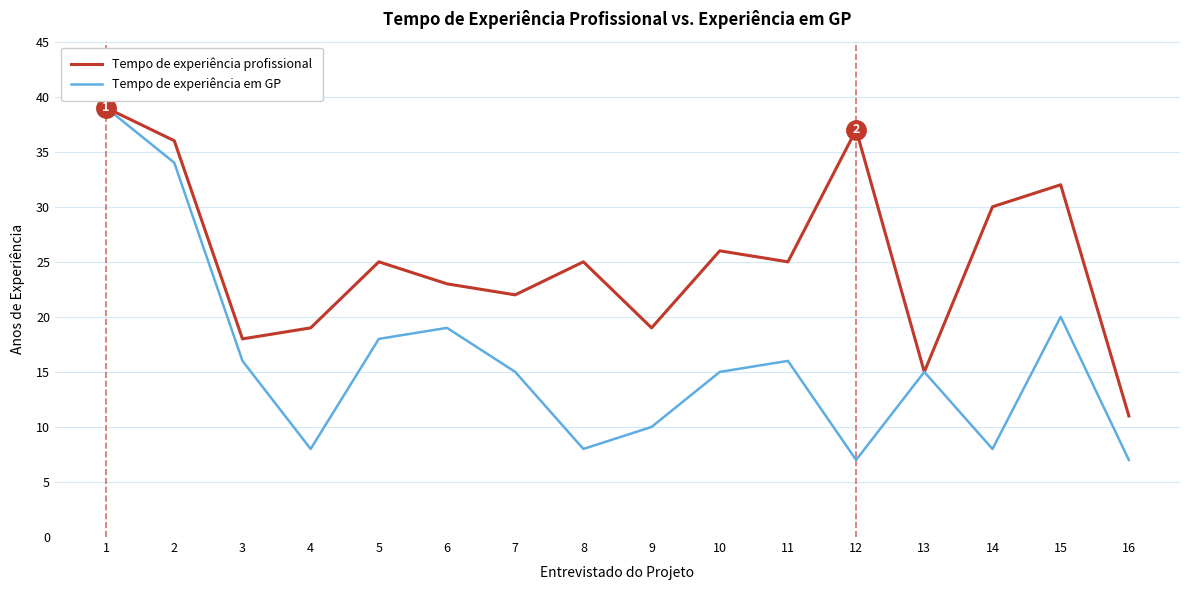

What is the average value of the Tempo de experiência profissional series?

25